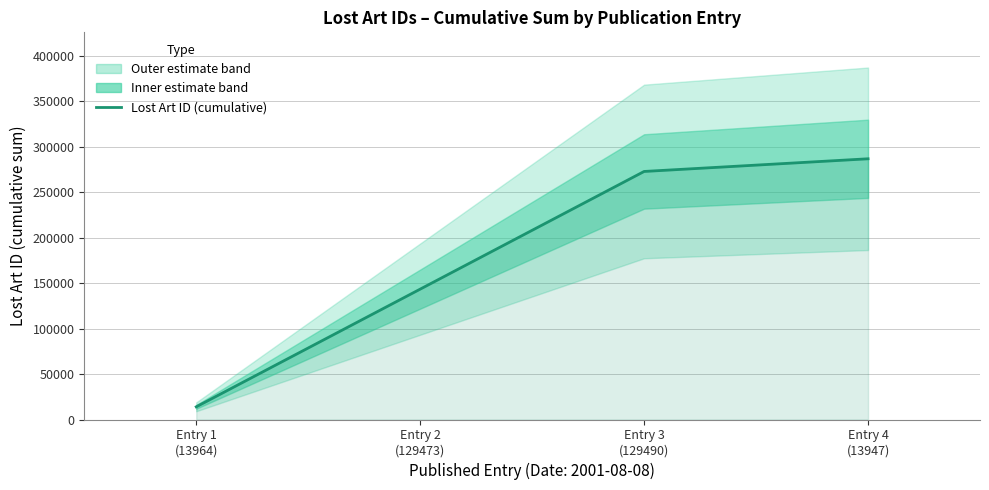

How many data points are less than 272927?

2